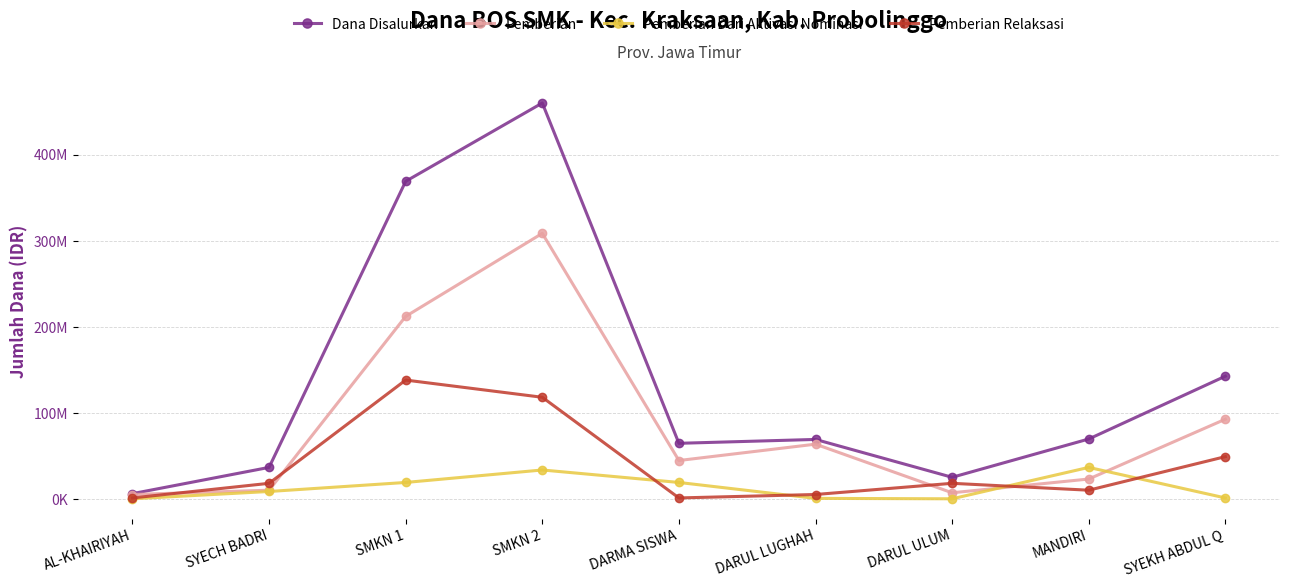

Rank the series by their average value, from highest to lowest.

Dana Disalurkan, Pemberian, Pemberian Relaksasi, Pemberian Dari Aktivasi Nominasi